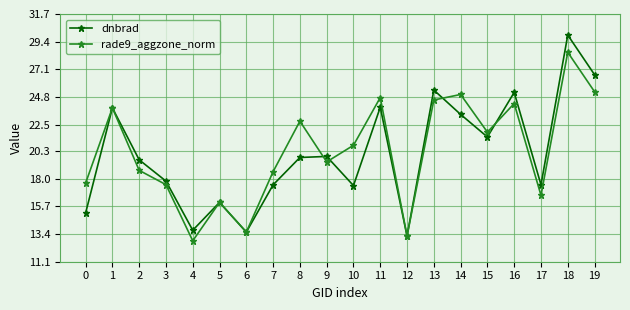

Which series changed the most between 12 and 14?

rade9_aggzone_norm